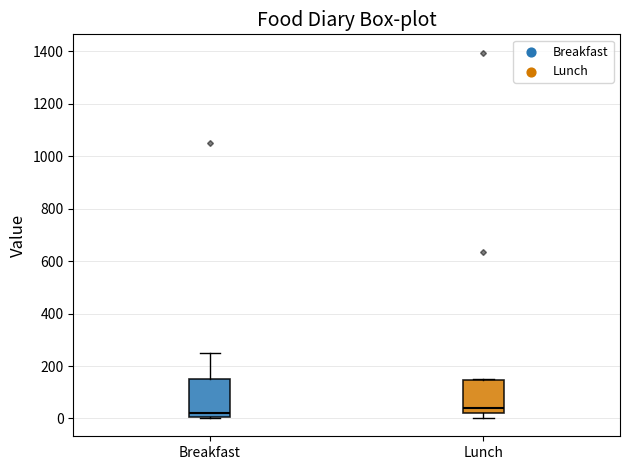

Where is the lower edge of the box for Breakfast on the y-axis? The values are not printed on the chart, so give them approximately, as read against the axis.

0